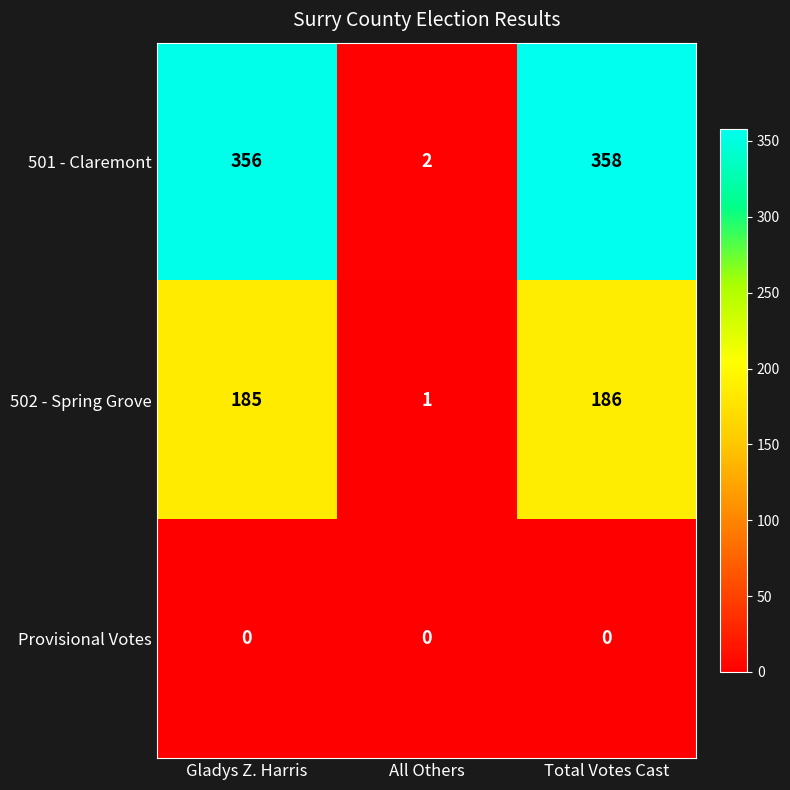

List the series in order of their peak value, lowest first.

Provisional Votes, 502 - Spring Grove, 501 - Claremont